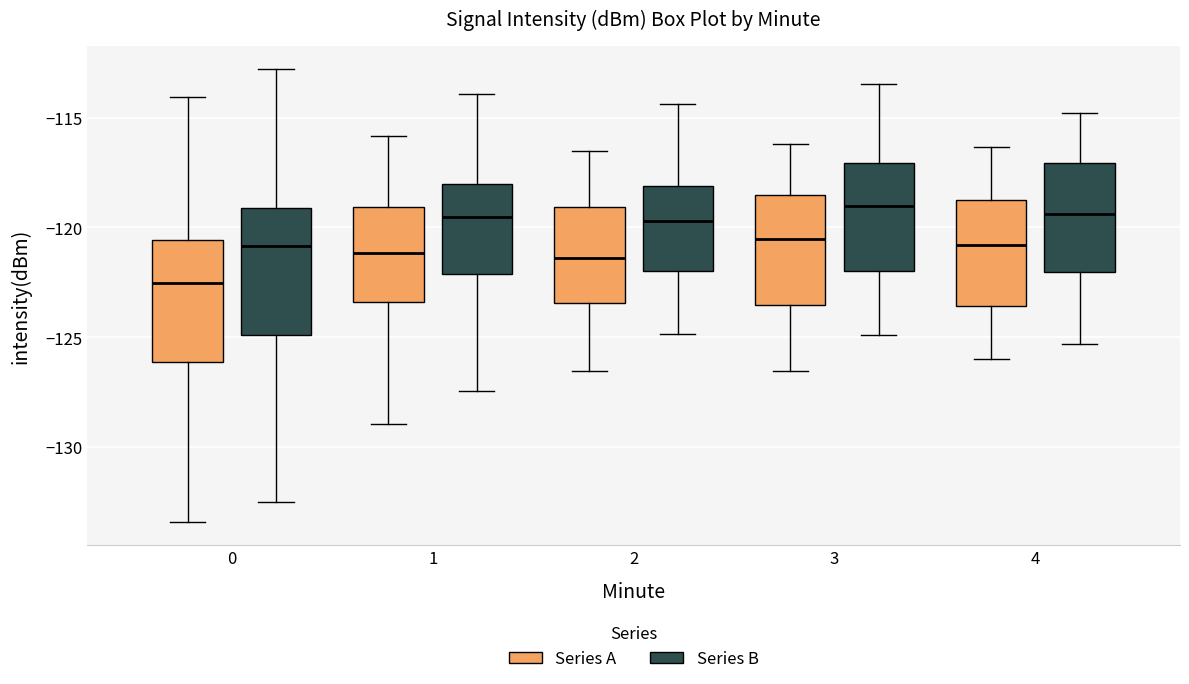

Reading left to right, read every box against the y-axis: the position of its median line, the range the box covers, and the ends of its whiskers. The values are not printed on the chart, so give them approximately, as read against the axis.

0 (Series A): median -122.5, box -126.0 to -120.5, whiskers -133.5 to -114.0
0 (Series B): median -121.0, box -125.0 to -119.0, whiskers -132.5 to -113.0
1 (Series A): median -121.0, box -123.5 to -119.0, whiskers -129.0 to -116.0
1 (Series B): median -119.5, box -122.0 to -118.0, whiskers -127.5 to -114.0
2 (Series A): median -121.5, box -123.5 to -119.0, whiskers -126.5 to -116.5
2 (Series B): median -119.5, box -122.0 to -118.0, whiskers -125.0 to -114.5
3 (Series A): median -120.5, box -123.5 to -118.5, whiskers -126.5 to -116.0
3 (Series B): median -119.0, box -122.0 to -117.0, whiskers -125.0 to -113.5
4 (Series A): median -121.0, box -123.5 to -118.5, whiskers -126.0 to -116.5
4 (Series B): median -119.5, box -122.0 to -117.0, whiskers -125.5 to -115.0